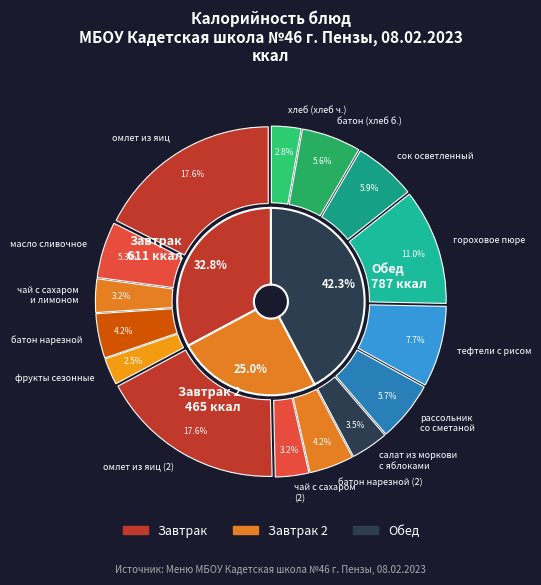

Is there any slice that represents more than half of the pie?

No